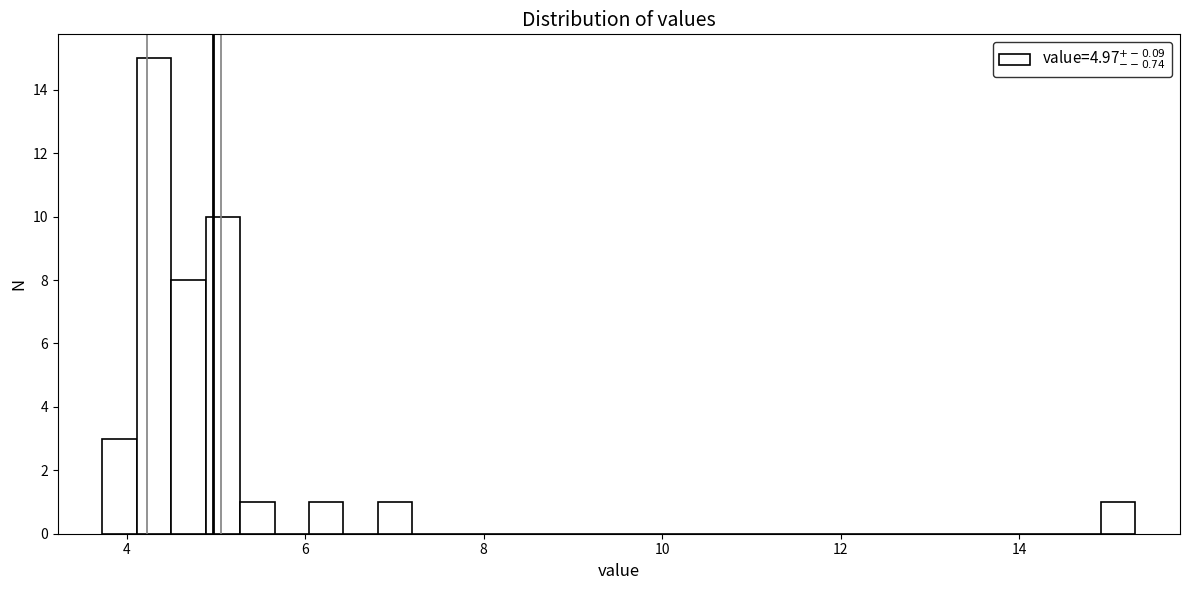

Around what value on the x-axis is the tallest bar? Give the approximate position of its centre, as read against the axis.

4.4